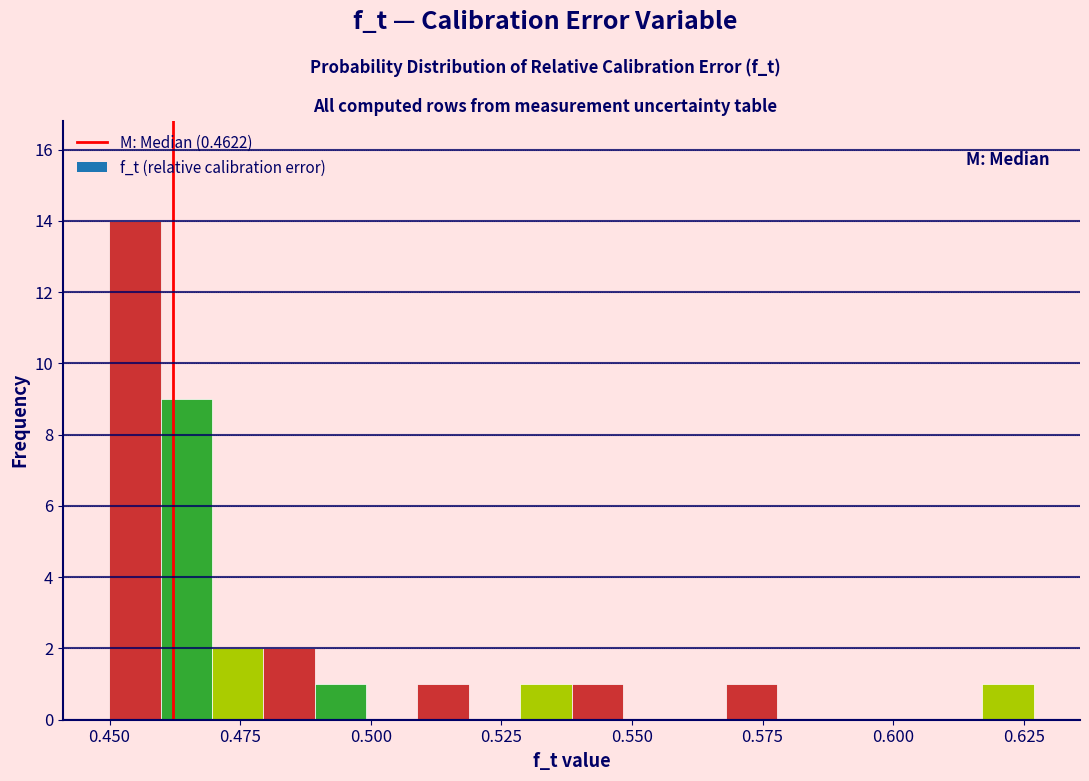

Read against the x-axis, roughly where is the centre of the tallest bar?

0.455